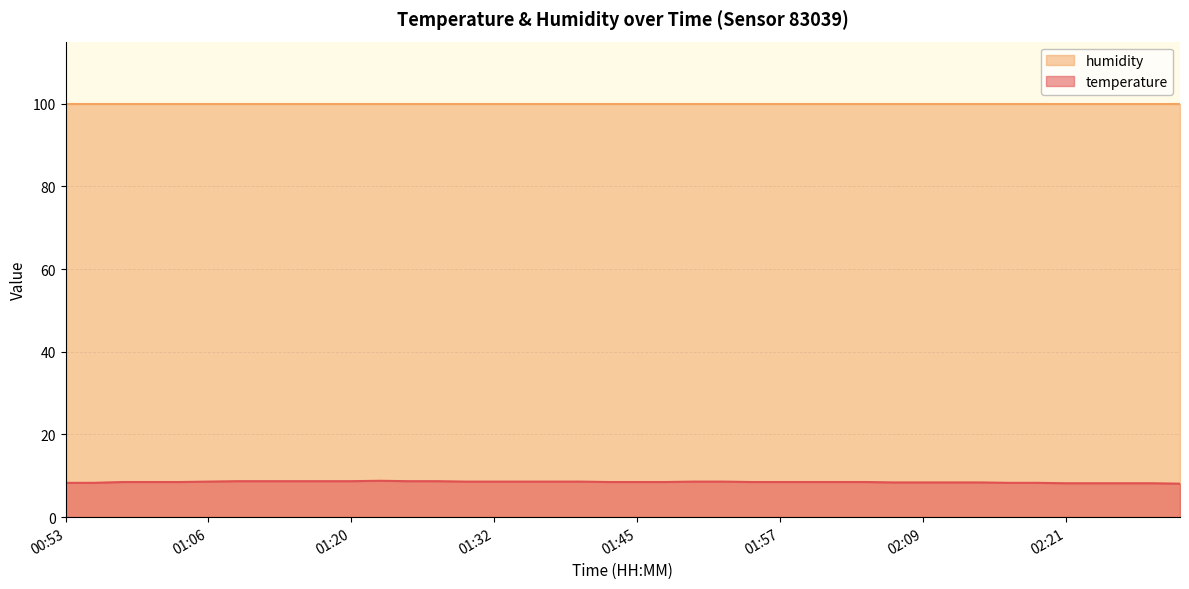

What is the difference between the values at 01:20 and 02:21?

0.5